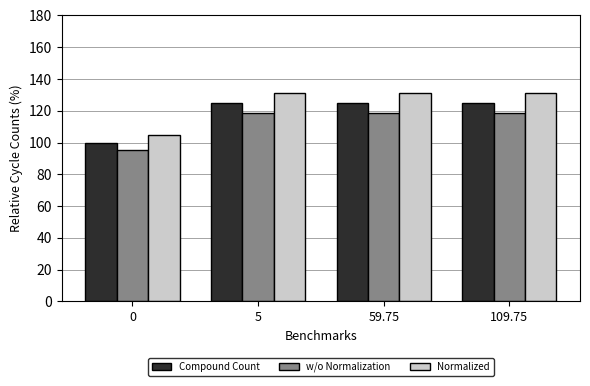

Read the w/o Normalization value at 0.

95.0